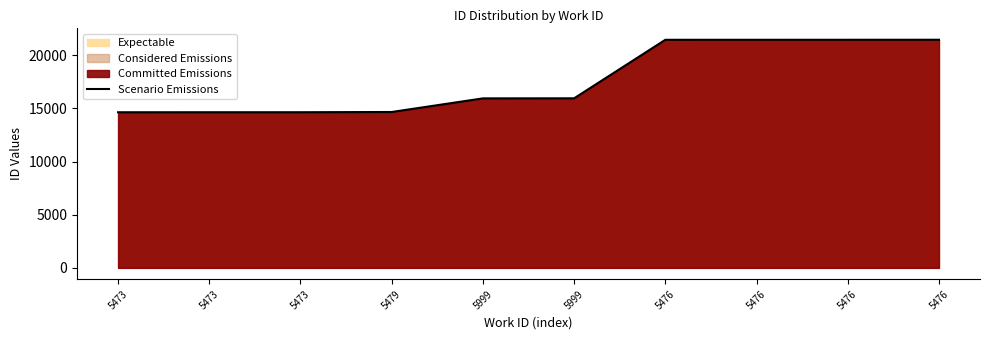

What is the difference between the maximum and second lowest values?

6818